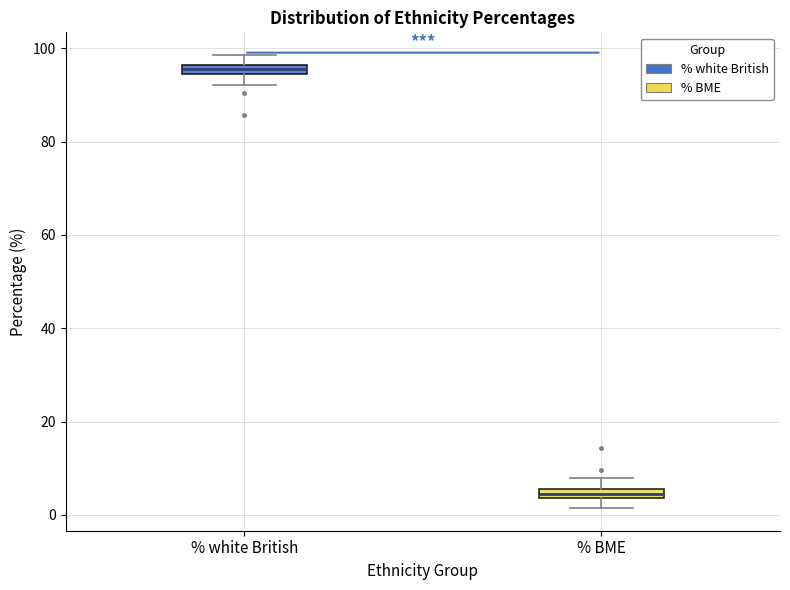

Which box has the lowest median line?

% BME